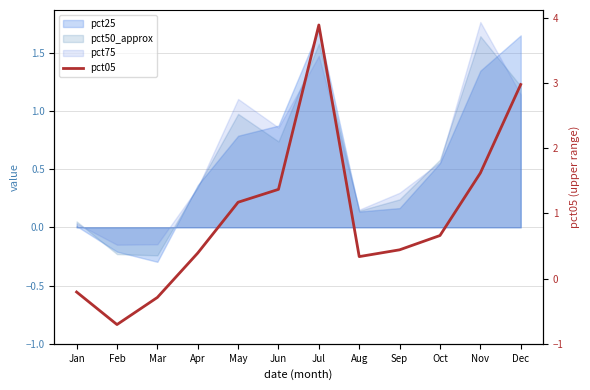

How many interior local peaks (higher than both neighbors) does the data have?

1